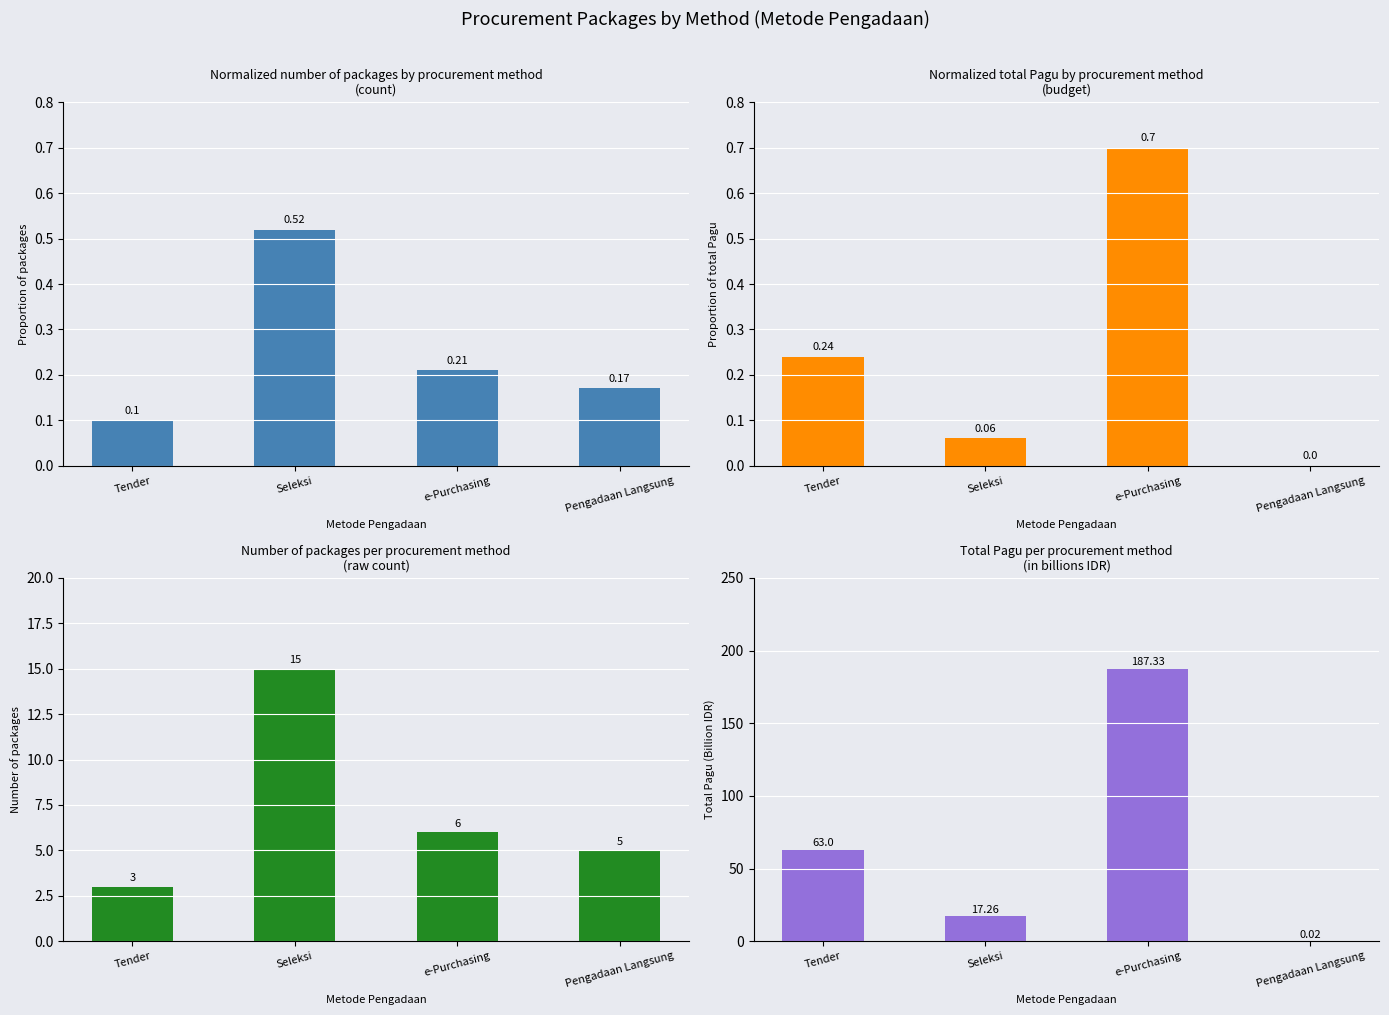

What is the difference between the maximum and second lowest values in the Seleksi series?

0.6